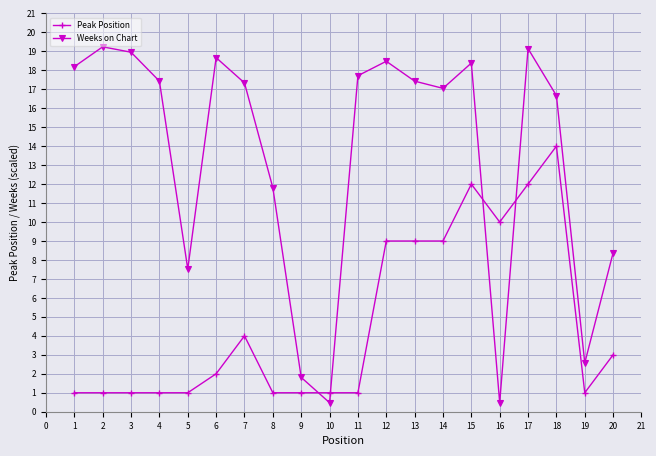

The value of Peak Position at 7 is 4.0. True or false?

True